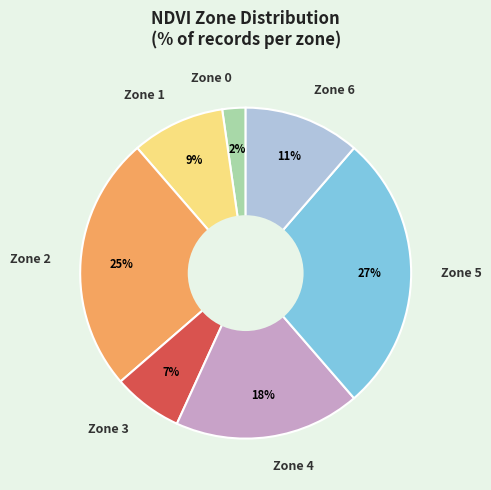

Rank the categories by value from lowest to highest.

Zone 0, Zone 3, Zone 1, Zone 6, Zone 4, Zone 2, Zone 5